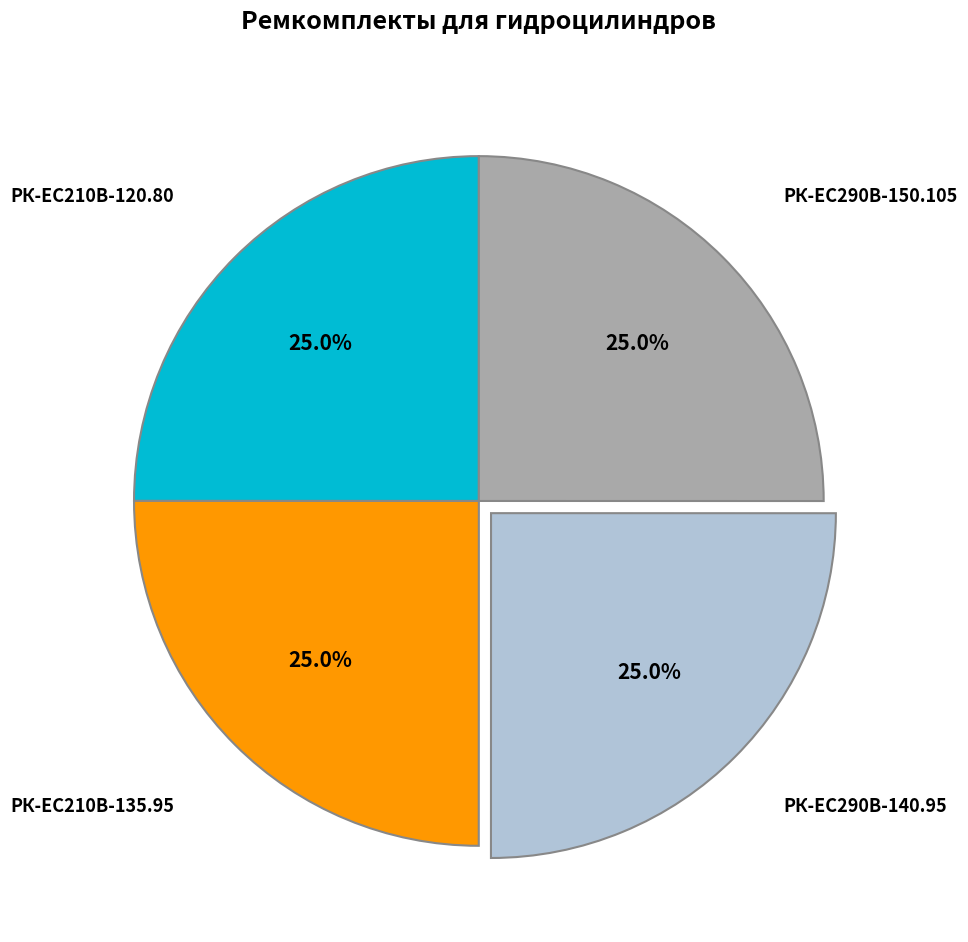

Is there a majority slice in this chart?

No